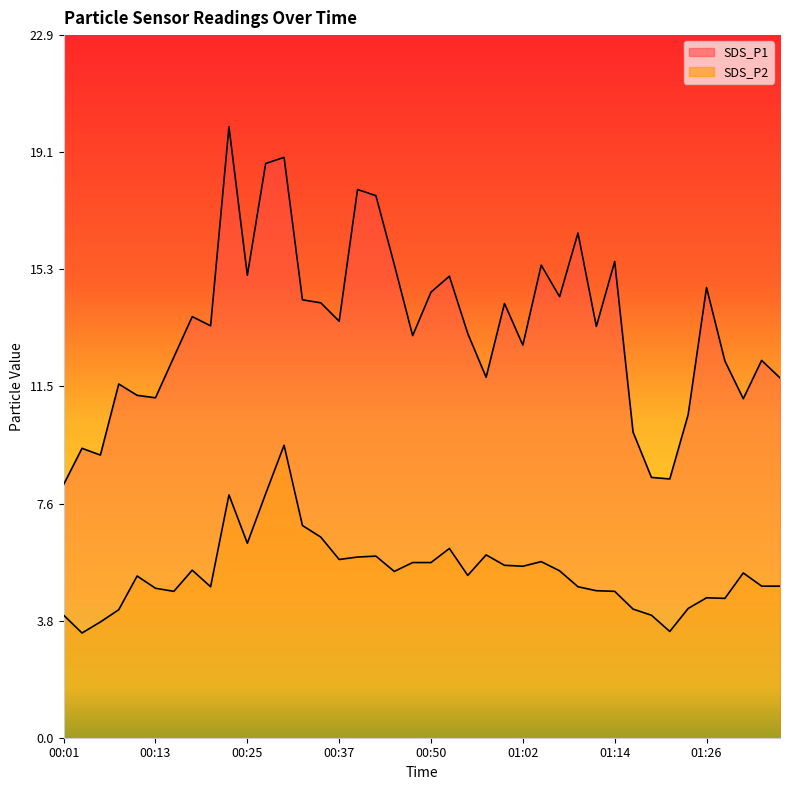

Is the value of SDS_P1 at 01:21 greater than the value of SDS_P2 at 00:28?

Yes